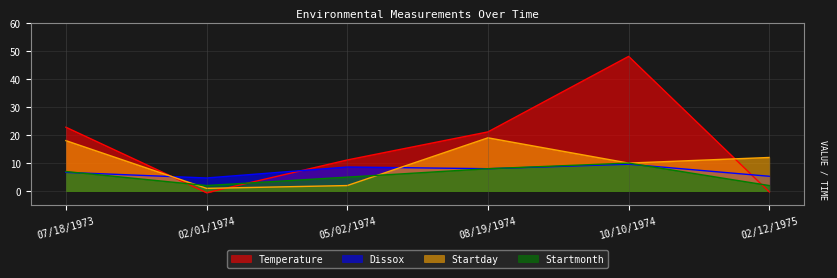

True or false: Startmonth has a value of 2.0 at 02/12/1975.

True